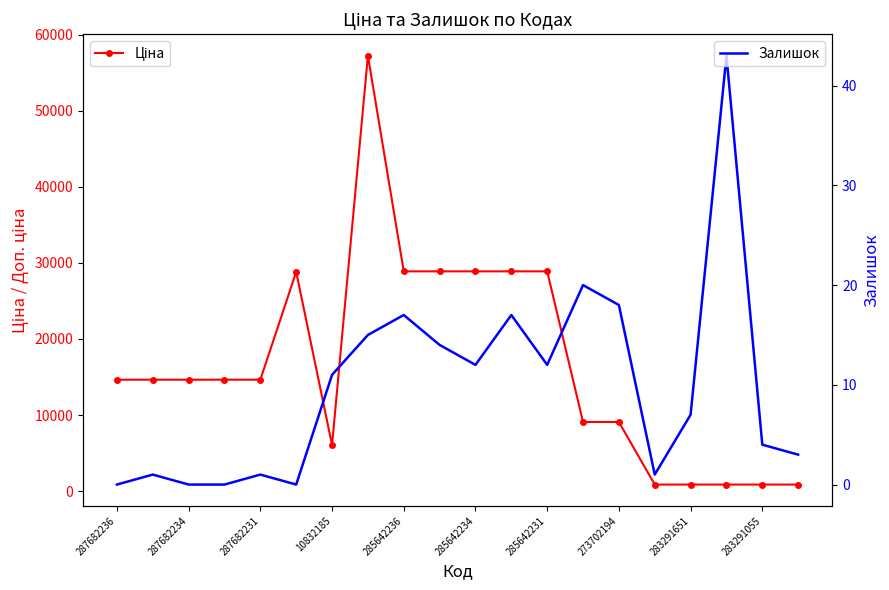

What is the difference between the maximum and minimum values in the Залишок series?

43